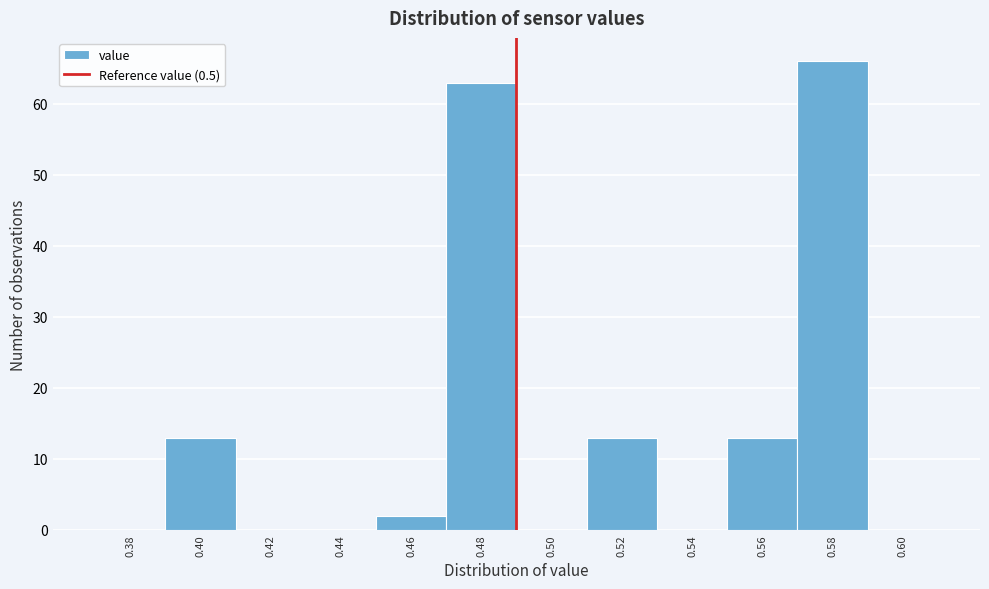

Reading left to right, transcribe all the data shown in this chart.

0.38=0	0.40=13	0.42=0	0.44=0	0.46=2	0.48=63	0.50=0	0.52=13	0.54=0	0.56=13	0.58=66	0.60=0